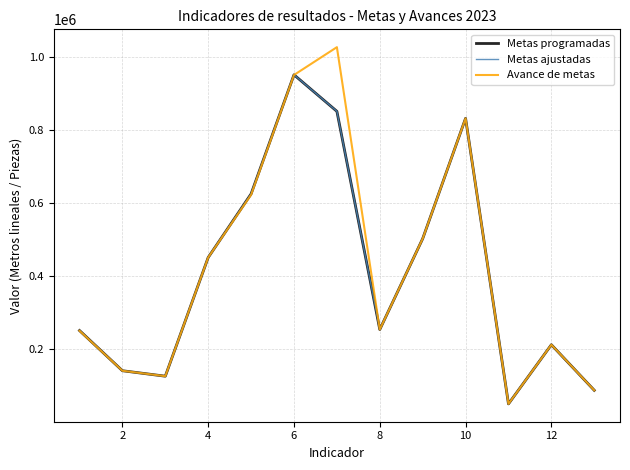

Which series has the largest range (max minus min)?

Avance de metas